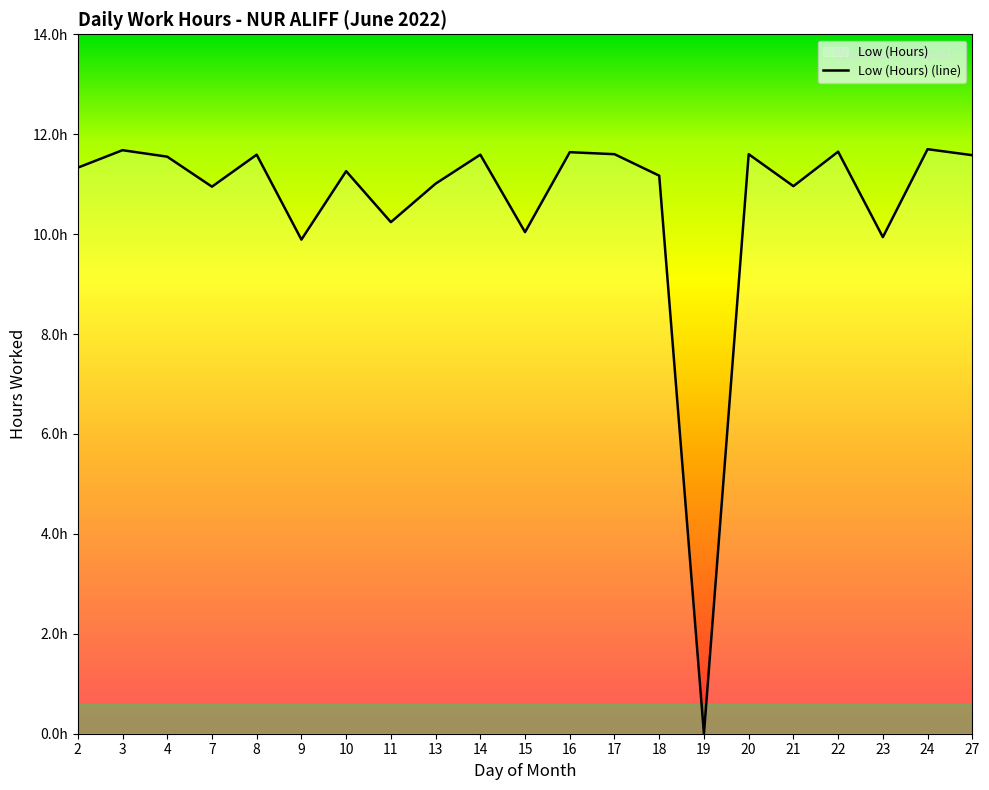

How many interior local valleys (lower than both neighbors) does the data have?

7